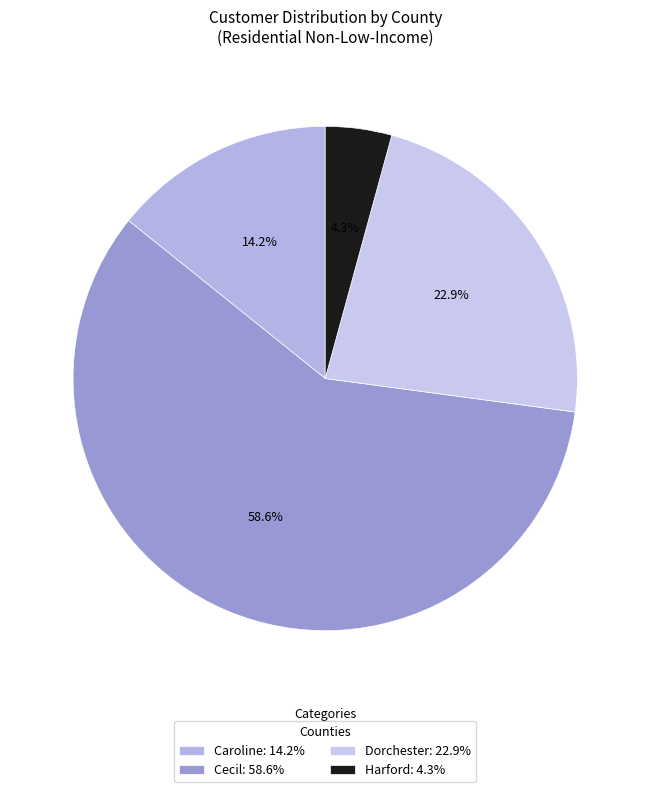

Is there any slice that represents more than half of the pie?

Yes